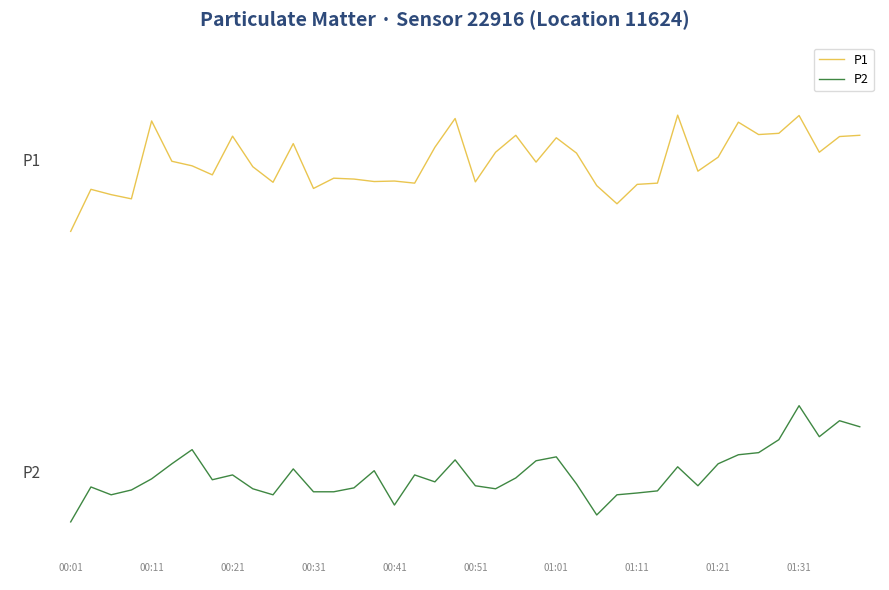

Rank the series by their average value, from highest to lowest.

P1, P2